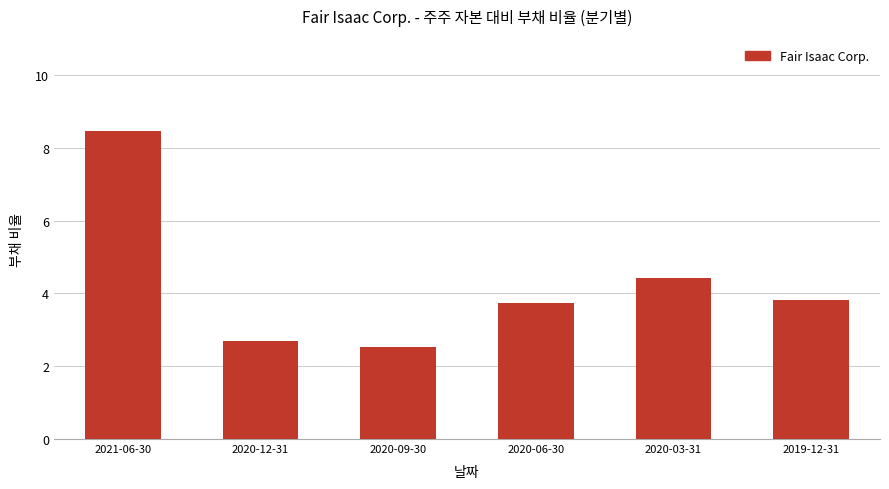

What is the difference between the second highest and minimum values?

1.9